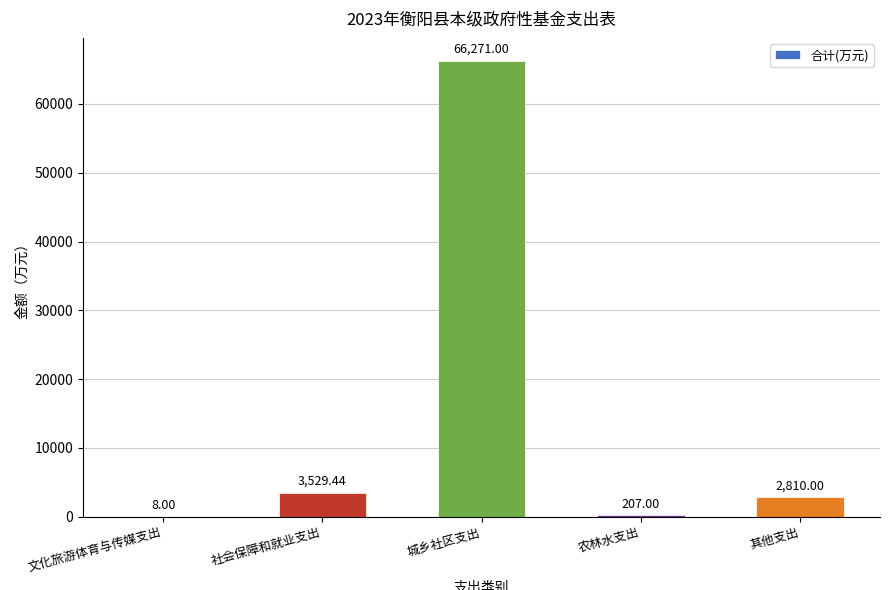

Which category has the highest value across all series?

城乡社区支出